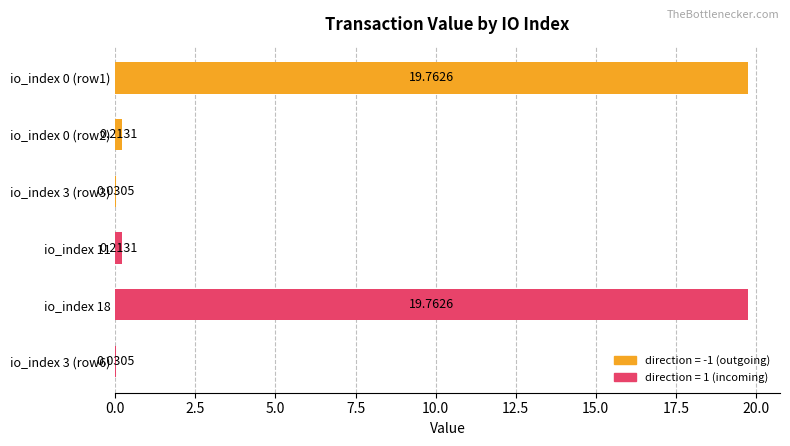

Between io_index 18 and io_index 0 (row2), which is larger?

io_index 18